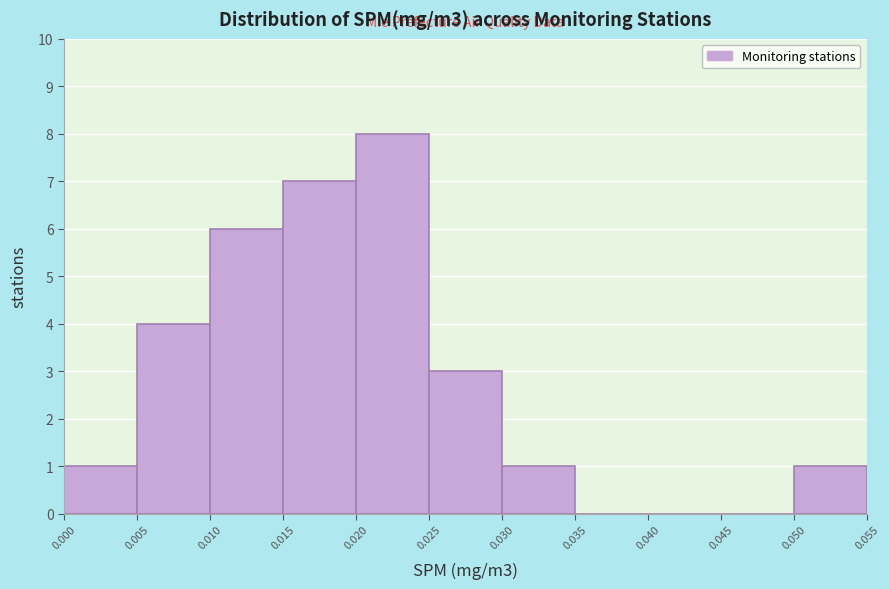

What is the height of the bar covering 0.010 to 0.015 on the x-axis? The values are not printed on the chart, so give them approximately, as read against the axis.

6